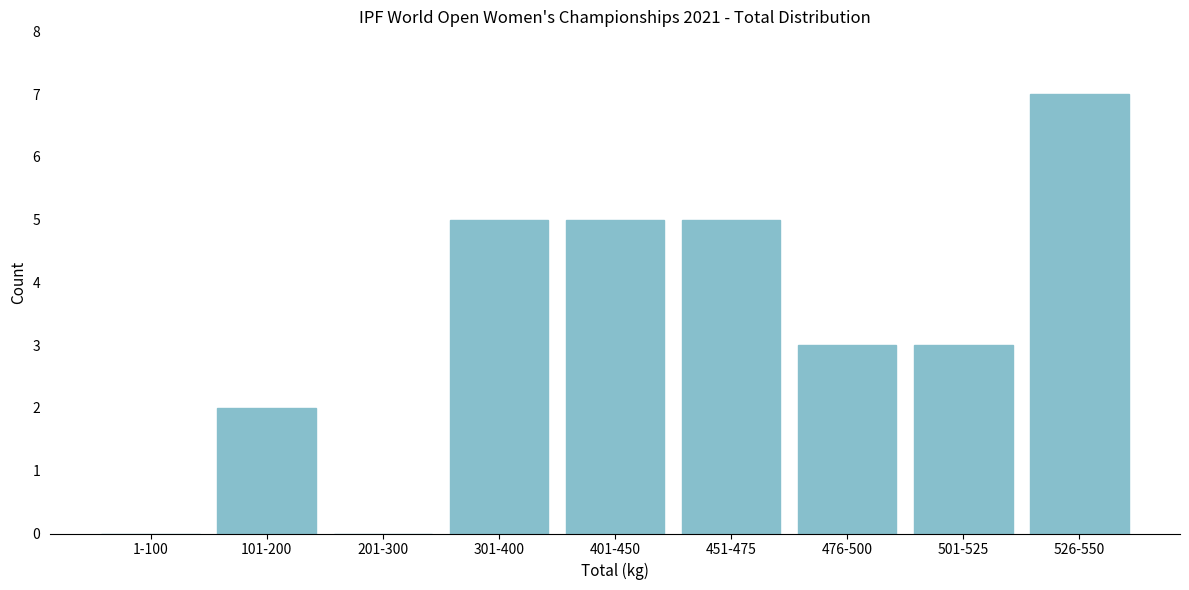

Reading left to right, list all the values displayed in this chart.

1-100=0	101-200=2	201-300=0	301-400=5	401-450=5	451-475=5	476-500=3	501-525=3	526-550=7